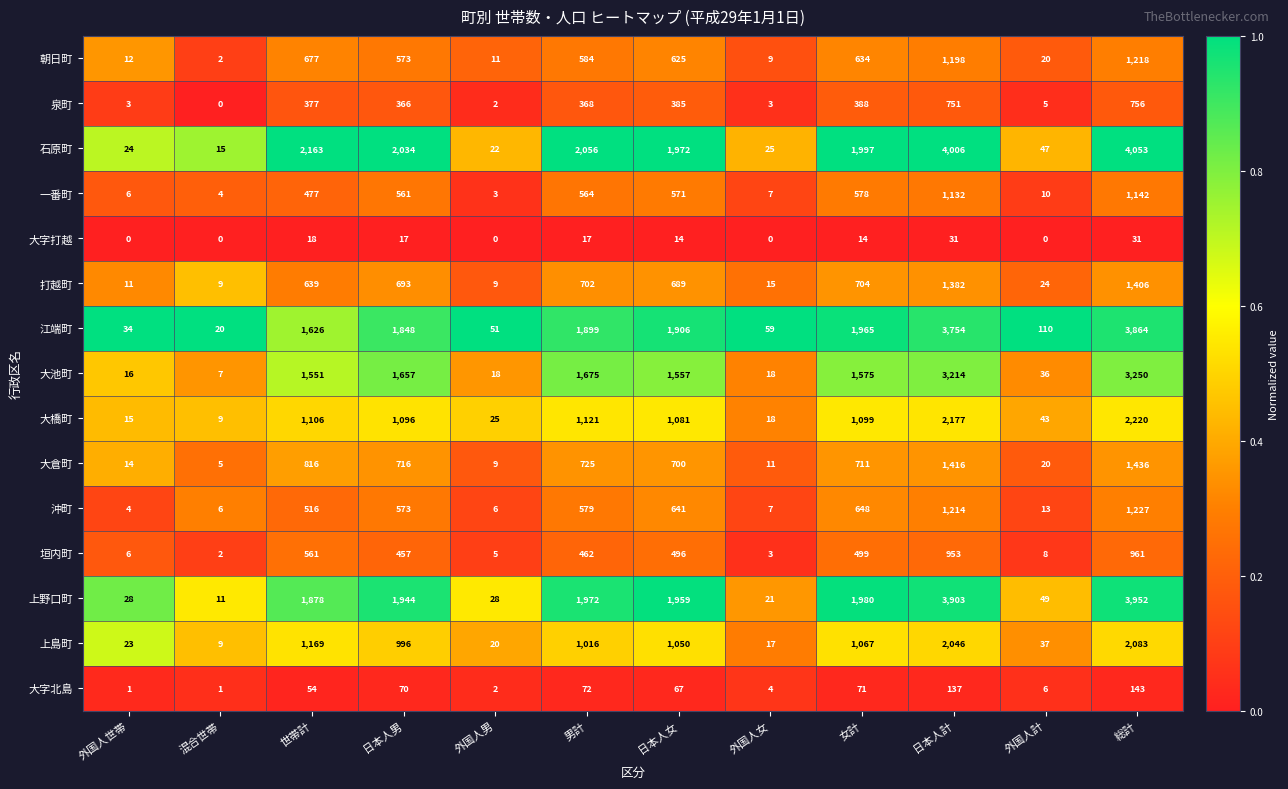

At which label is 朝日町 closest to 610?

日本人女